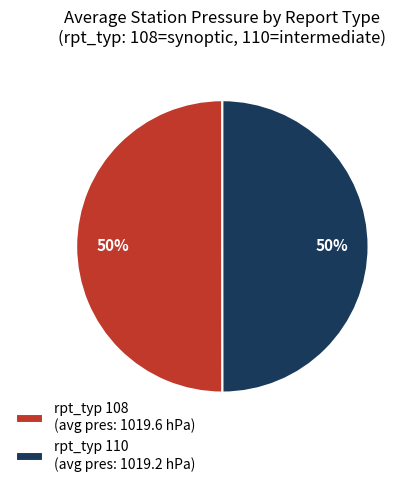

What is the ratio of the value at rpt_typ 108 (avg pres: 1019.6 hPa) to the value at rpt_typ 110 (avg pres: 1019.2 hPa)?

1.0